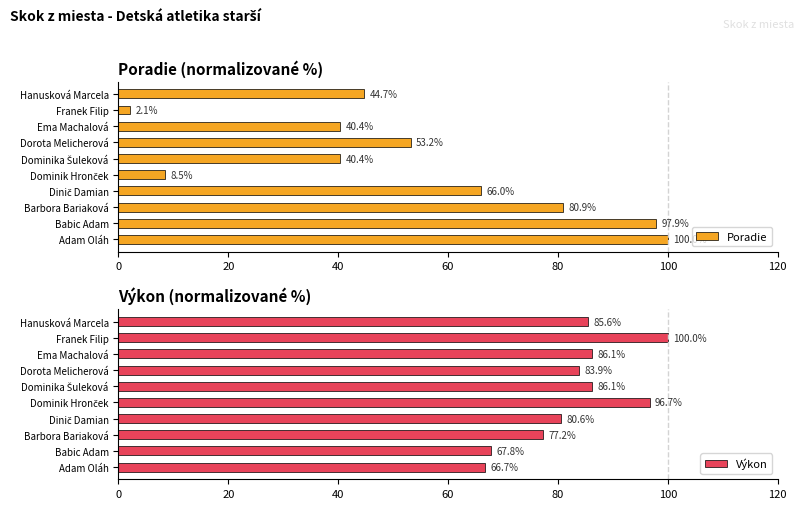

What is the highest value of the Poradie series?

100.0